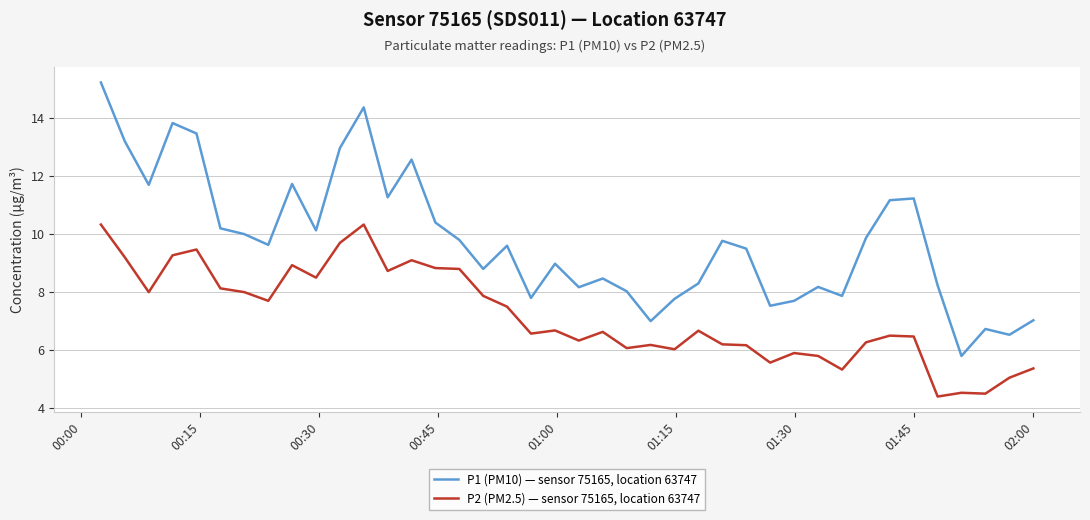

Which series has the largest range (max minus min)?

P1 (PM10) — sensor 75165, location 63747